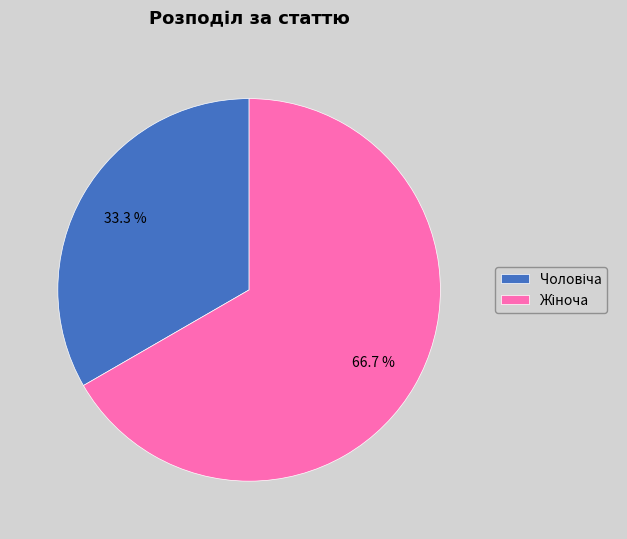

The Чоловіча slice represents 33% of the pie. True or false?

True